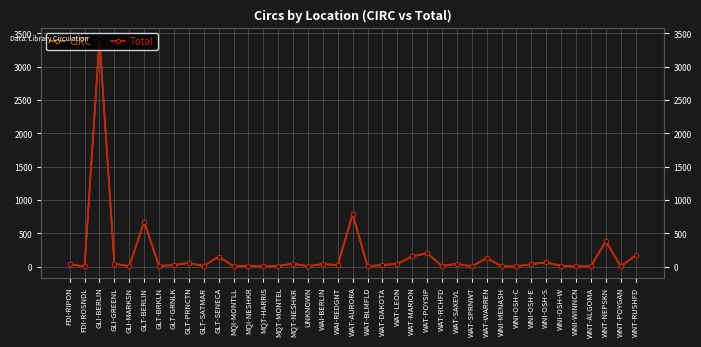

How many categories are shown in the chart?

39